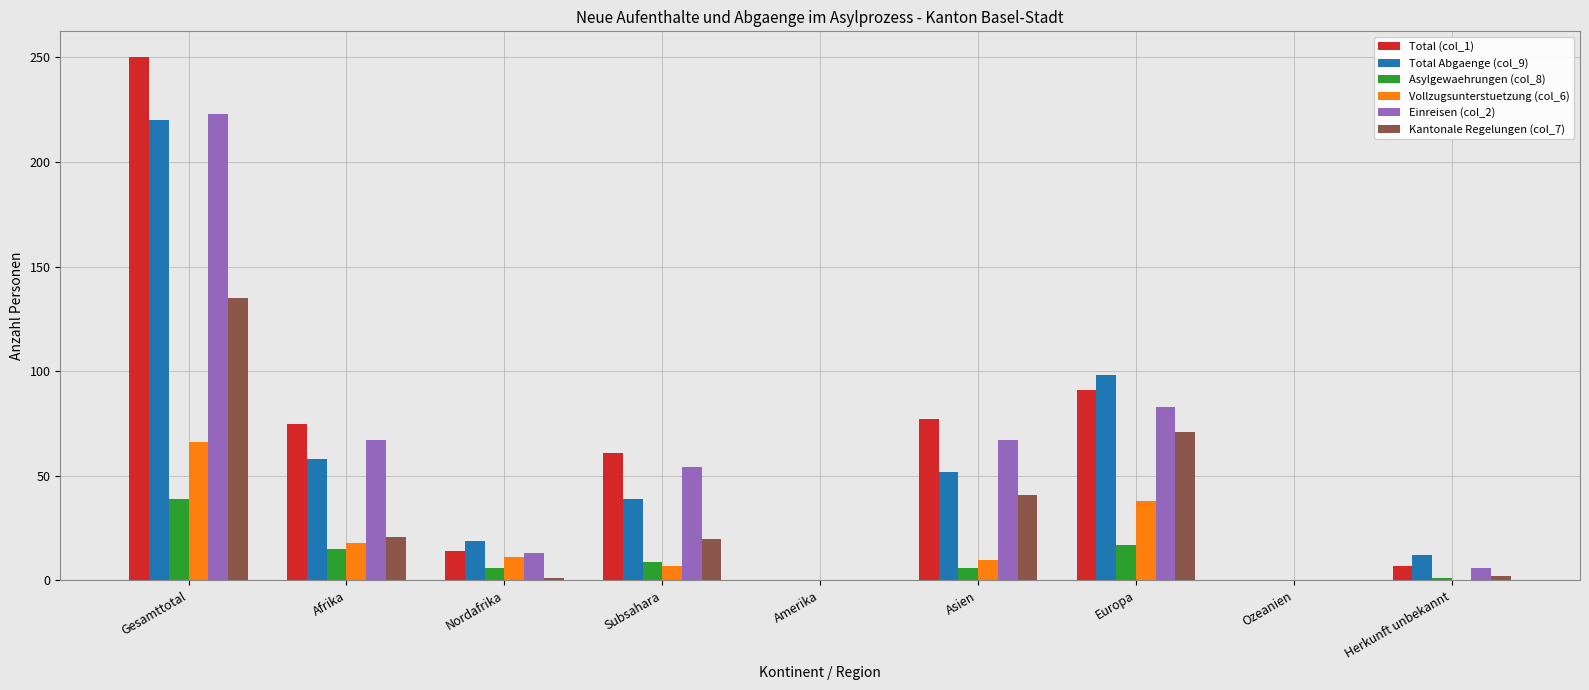

What is the difference between the Asylgewaehrungen (col_8) values at Amerika and Subsahara?

9